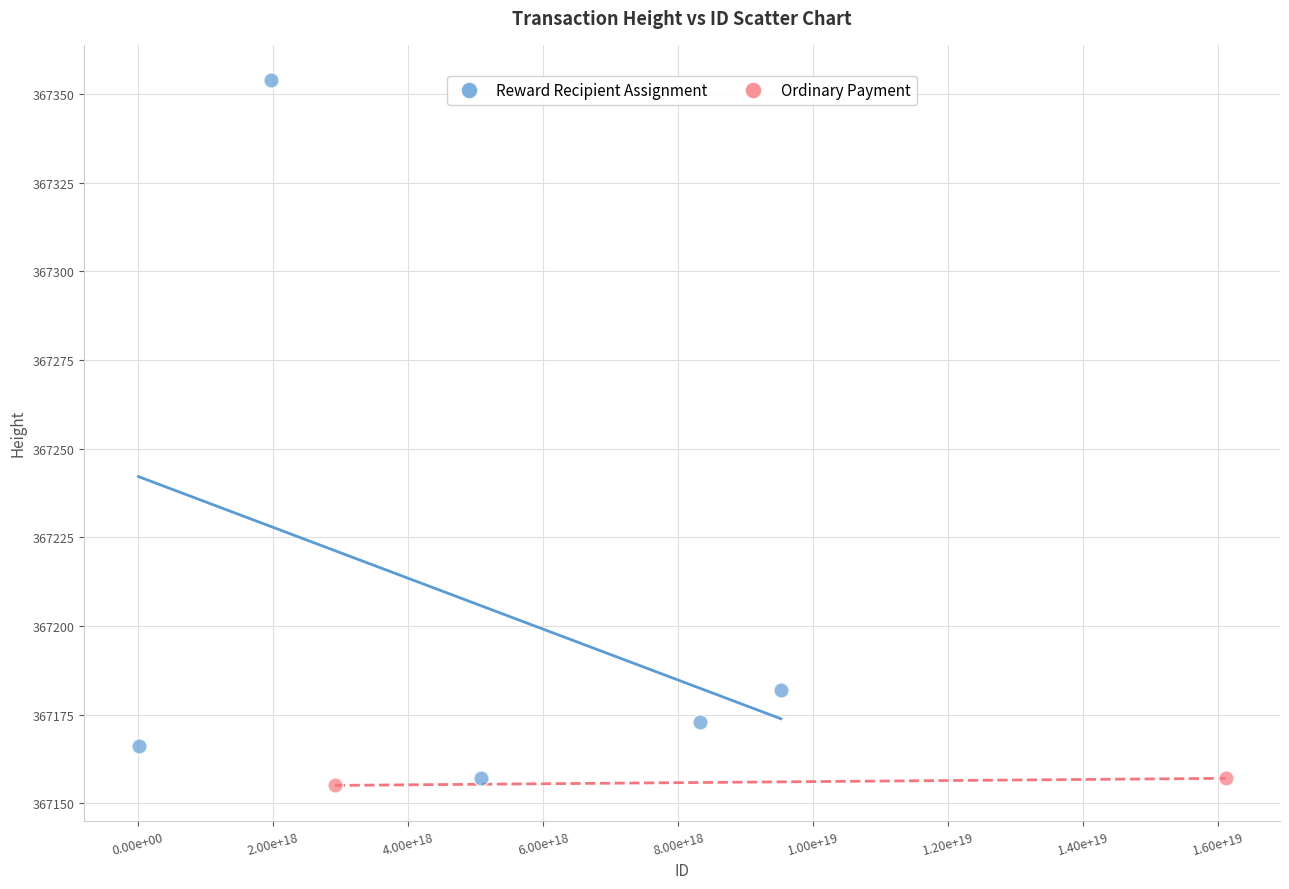

What are all the series names shown in the legend?

Reward Recipient Assignment, Ordinary Payment